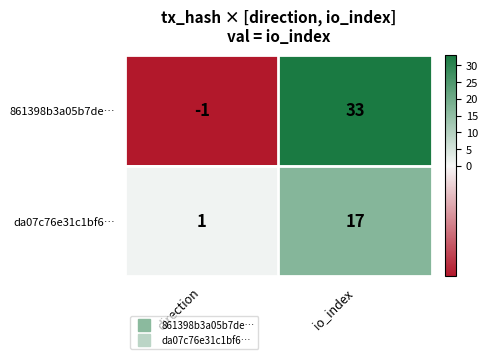

Count the number of data series in this chart.

2